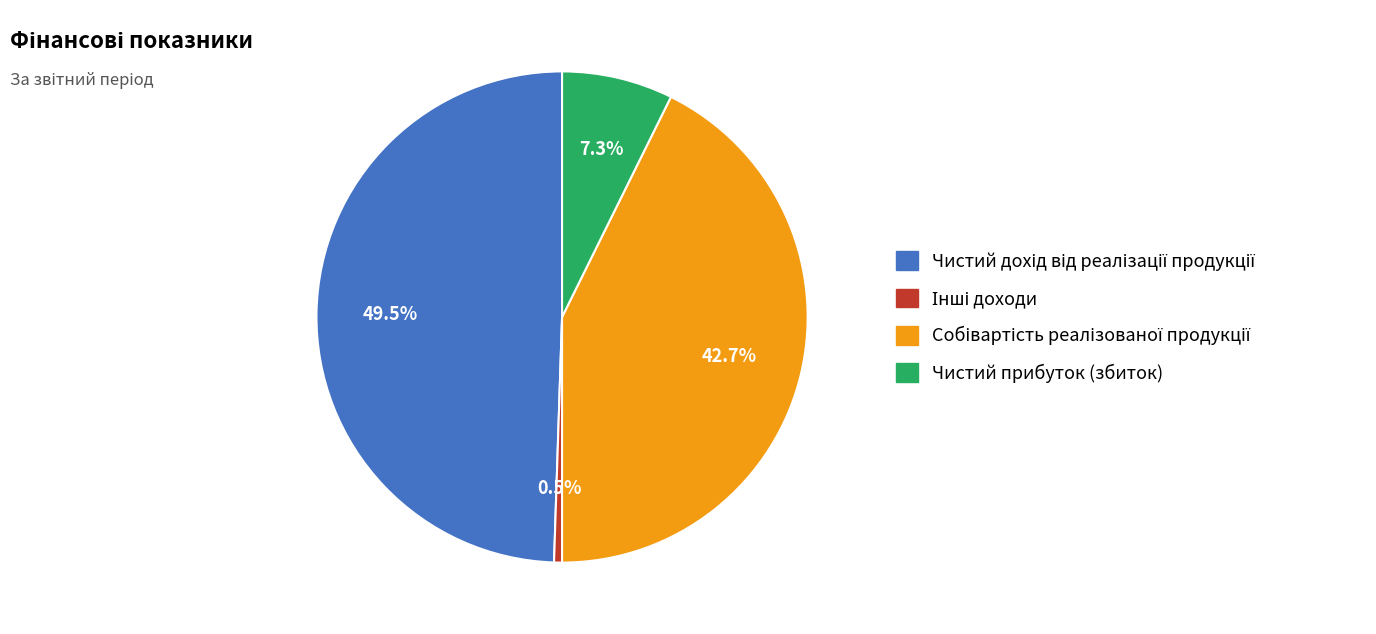

Is it true that Чистий прибуток (збиток) is 7% of the pie?

True